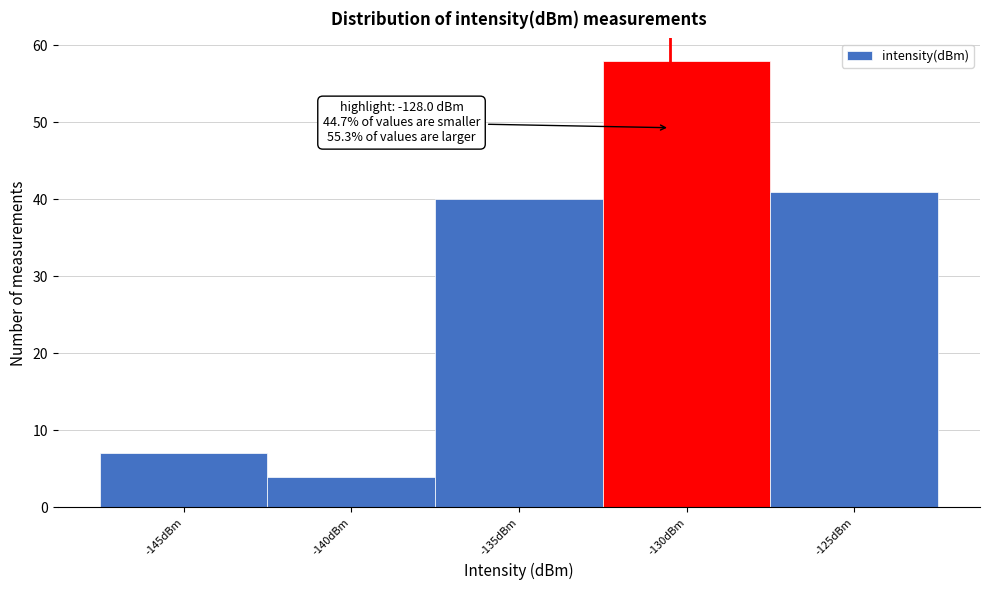

Reading right to left, extract all data points from this chart.

41	58	40	4	7